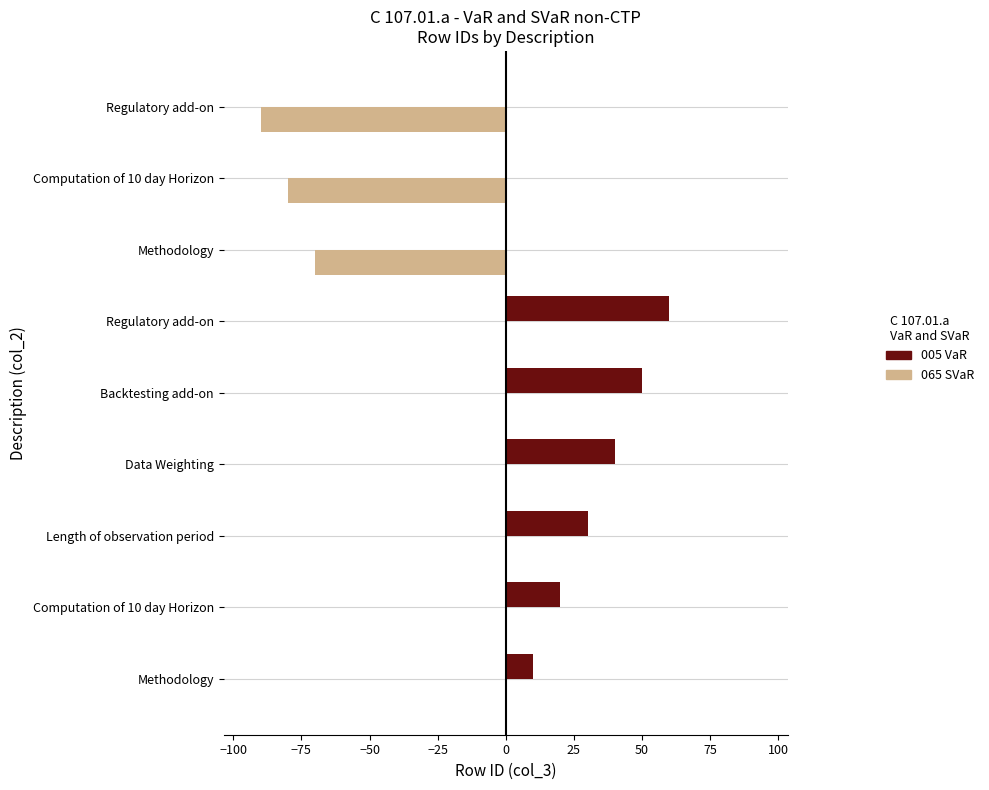

What is the greatest value displayed?

60